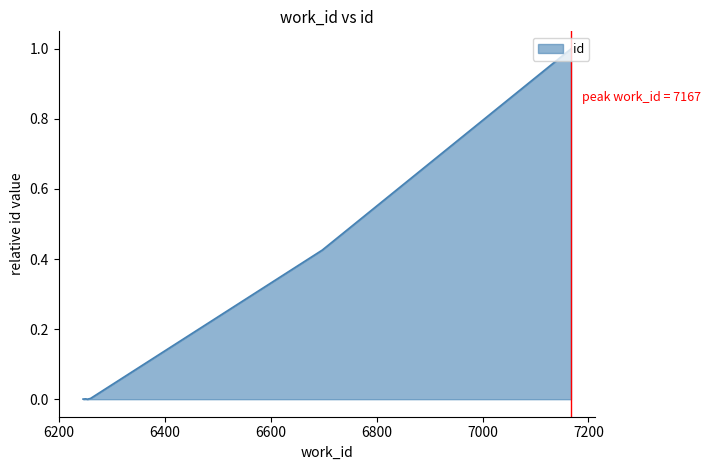

True or false: there are more than 2 points higher than both neighbors.

False